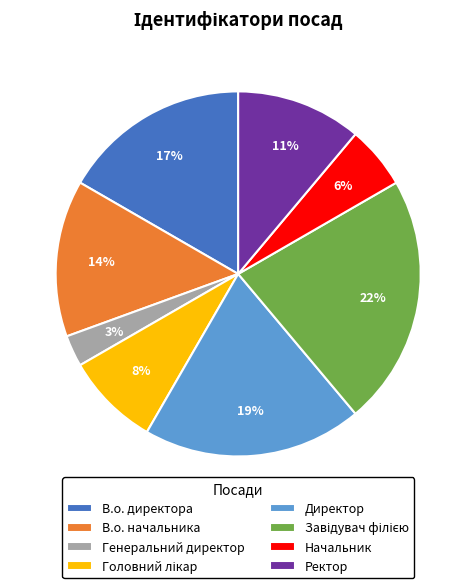

Between В.о. начальника and Генеральний директор, which is larger?

В.о. начальника